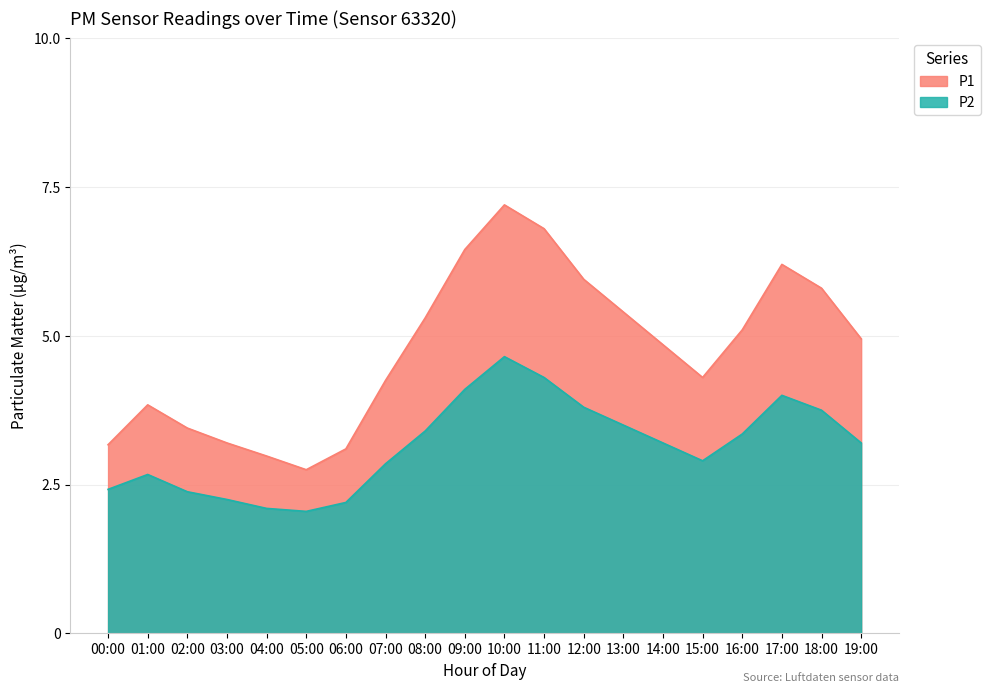

What position from the left is 11:00?

12